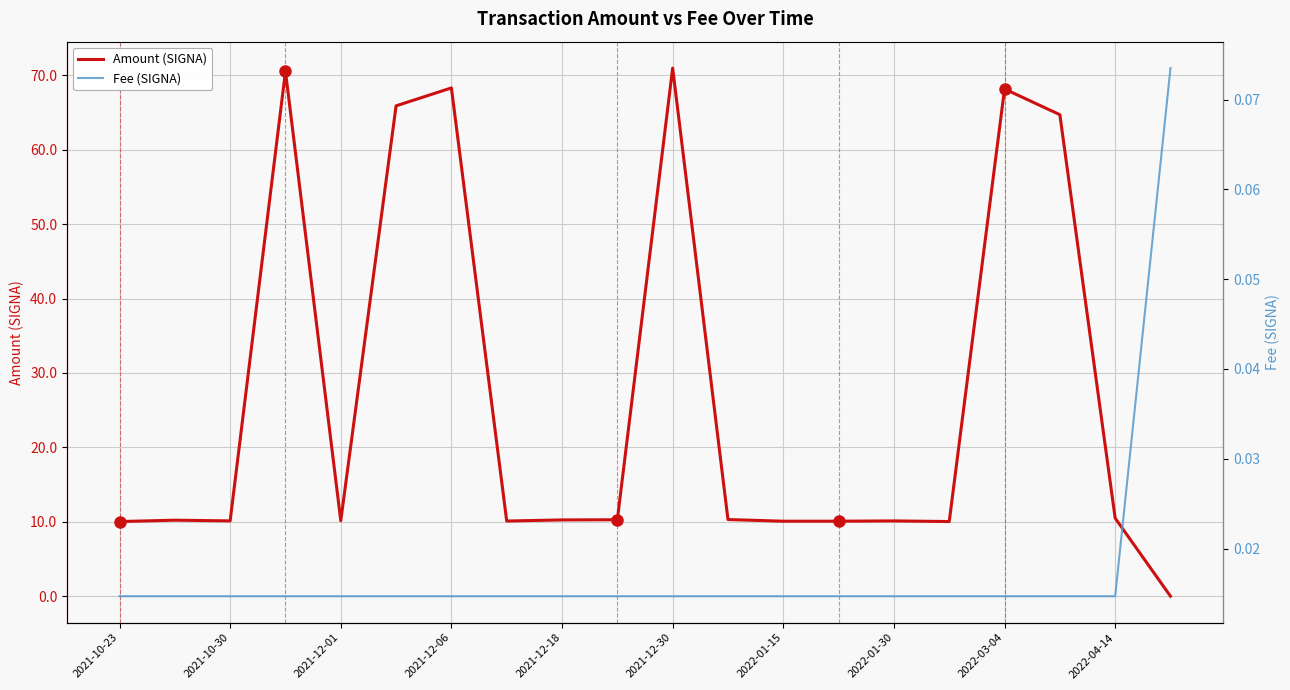

Which series ends up on top after the final intersection of Fee (SIGNA) and Amount (SIGNA)?

Fee (SIGNA)